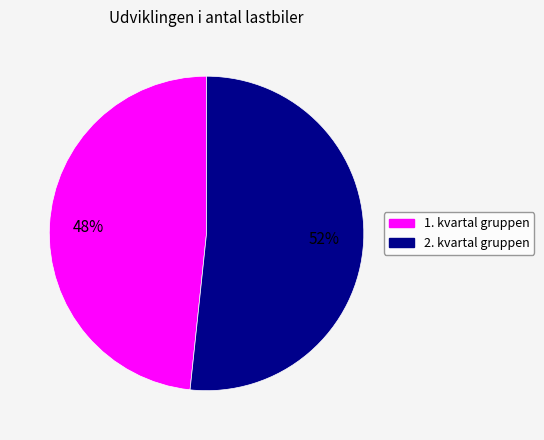

Count the number of slices in the pie.

2